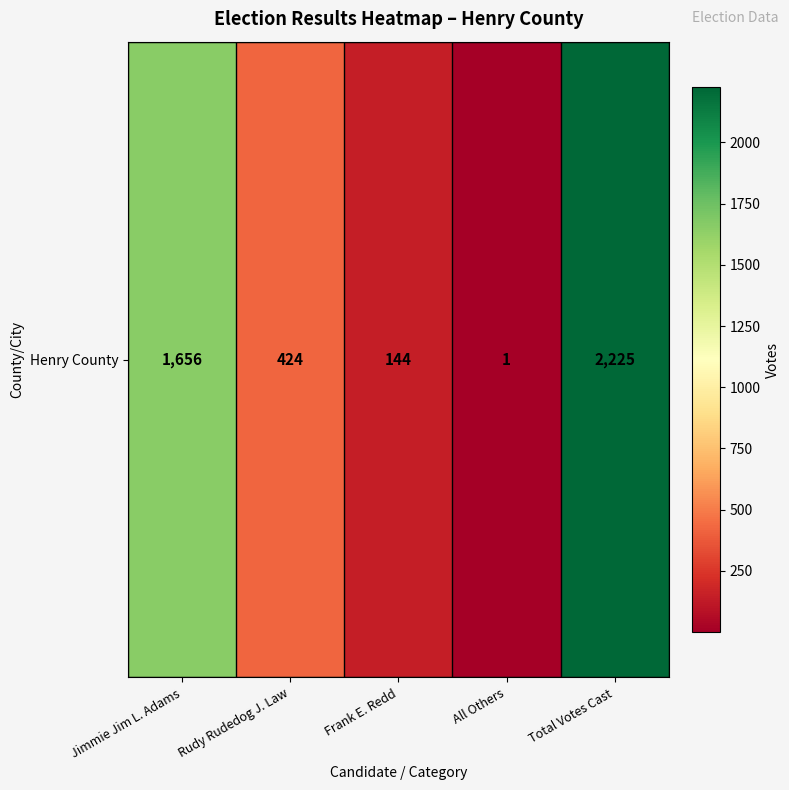

Rank the categories by value from lowest to highest.

All Others, Frank E. Redd, Rudy Rudedog J. Law, Jimmie Jim L. Adams, Total Votes Cast